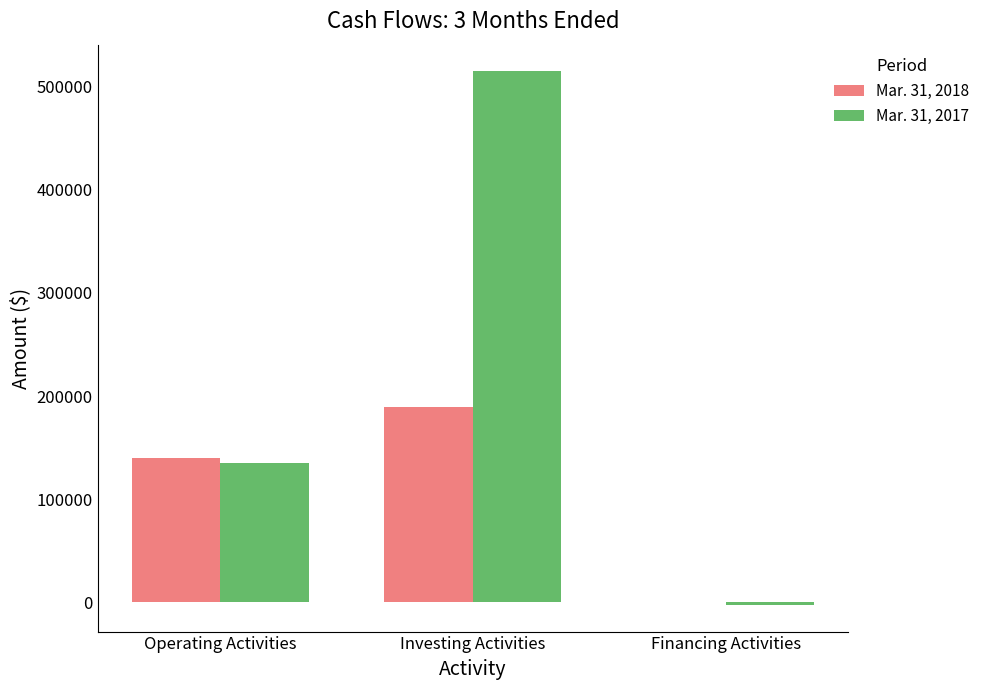

Reading left to right, transcribe all the data shown in this chart.

Mar. 31, 2018: Operating Activities=140135	Investing Activities=189259	Financing Activities=0
Mar. 31, 2017: Operating Activities=134979	Investing Activities=514827	Financing Activities=-2517